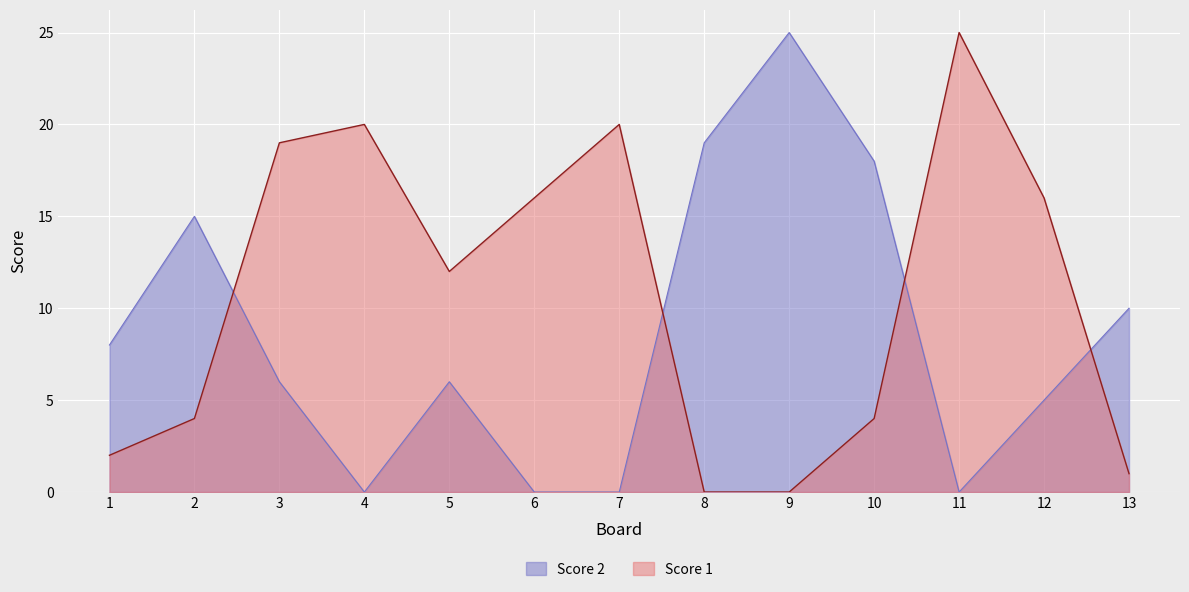

What is the average value of the Score 1 series?

11